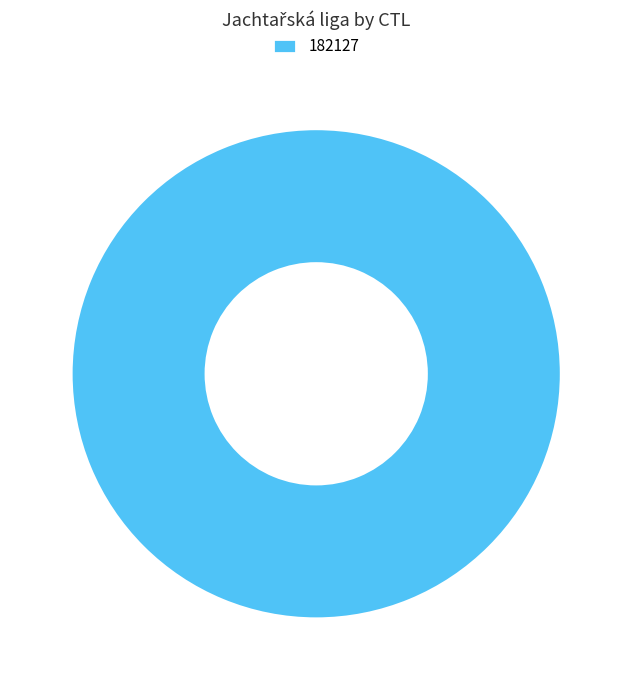

Rank the categories by value from highest to lowest.

182127